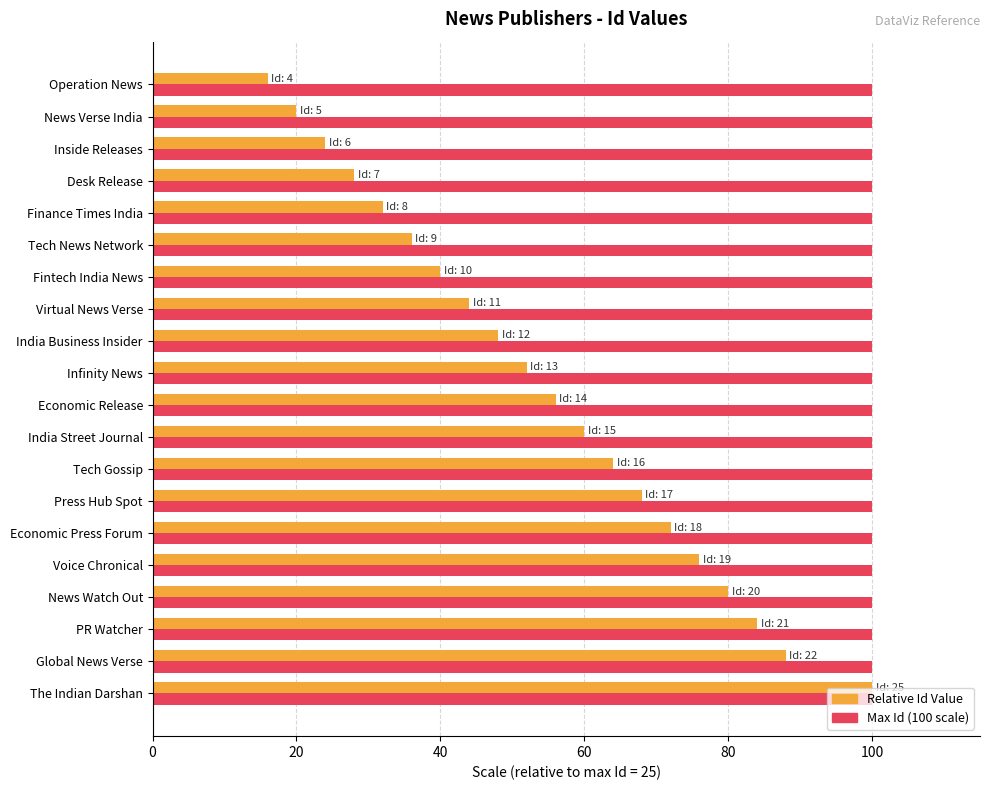

Rank the series by their average value, from lowest to highest.

Relative Id Value, Max Id (100 scale)